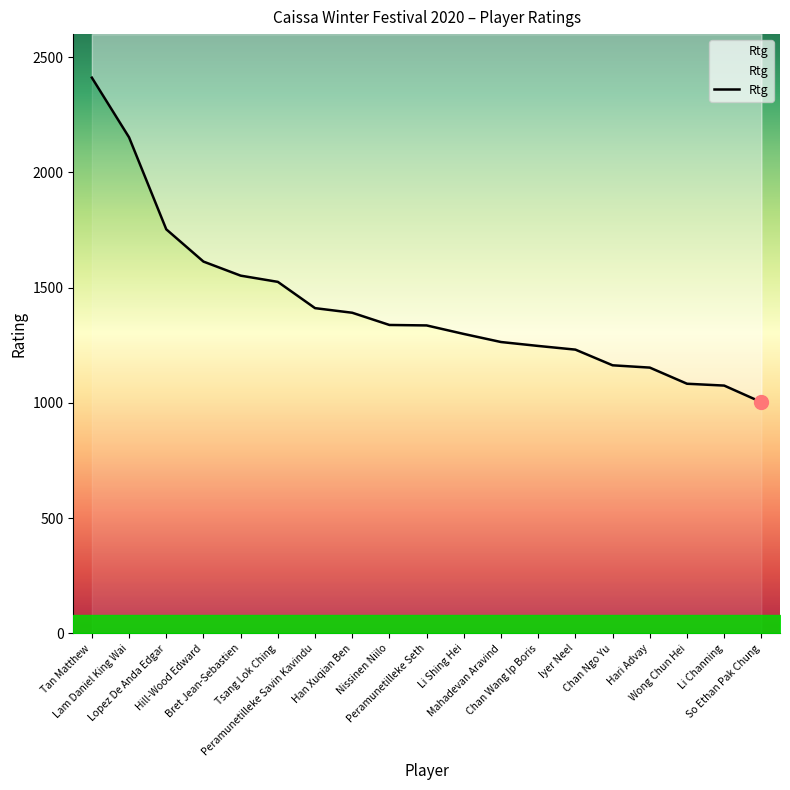

Between Lopez De Anda Edgar and Tan Matthew, which is larger?

Tan Matthew